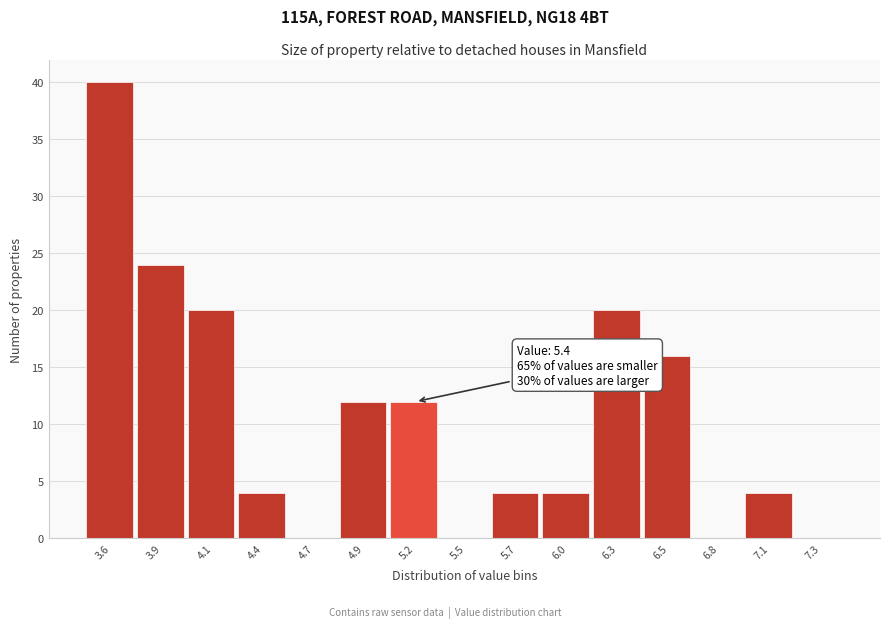

Reading left to right, list all the values displayed in this chart.

3.6=40	3.9=24	4.1=20	4.4=4	4.7=0	4.9=12	5.2=12	5.5=0	5.7=4	6.0=4	6.3=20	6.5=16	6.8=0	7.1=4	7.3=0